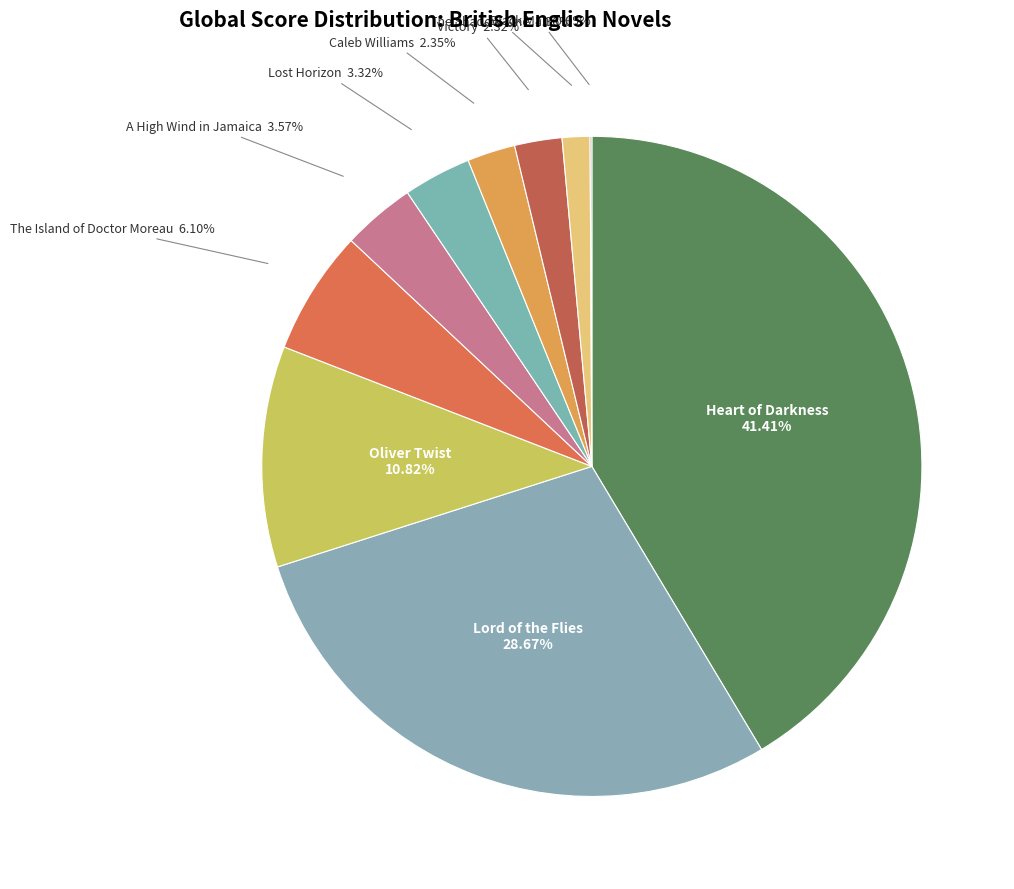

To the nearest percent, what portion does Victory represent?

2%